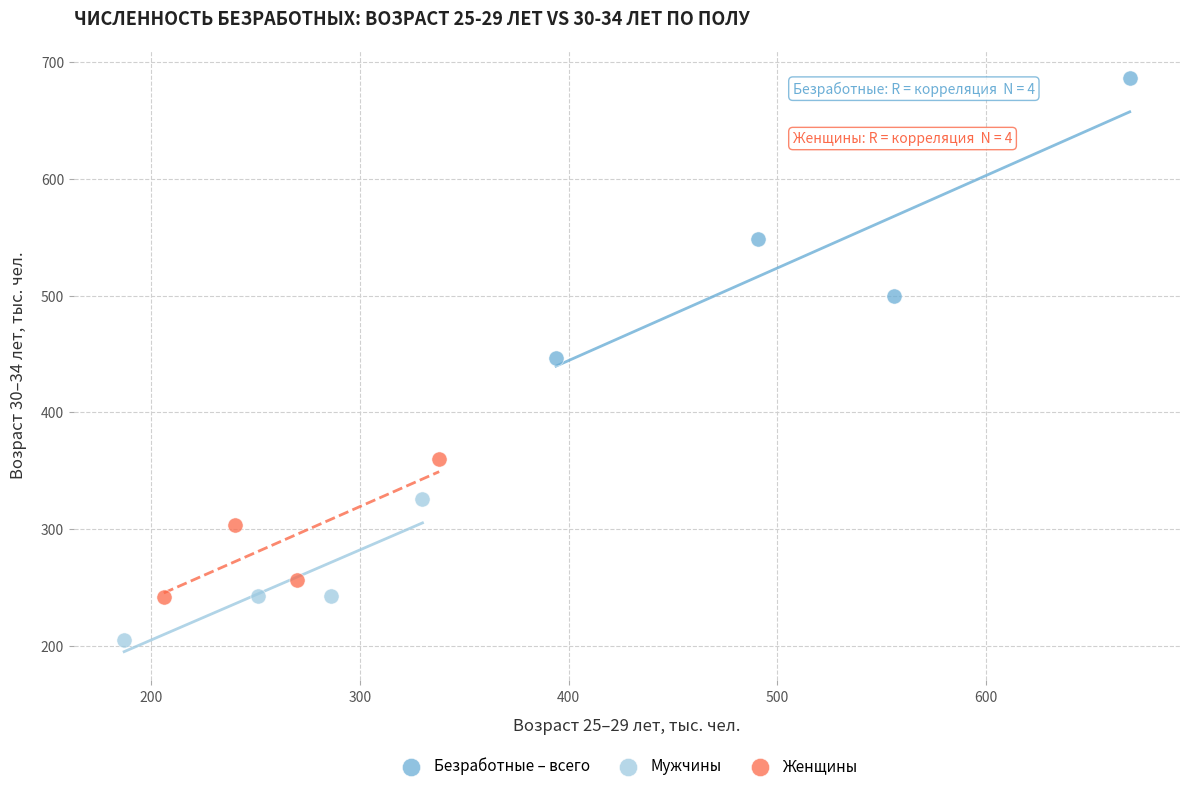

Which series reaches the minimum Y coordinate?

Мужчины